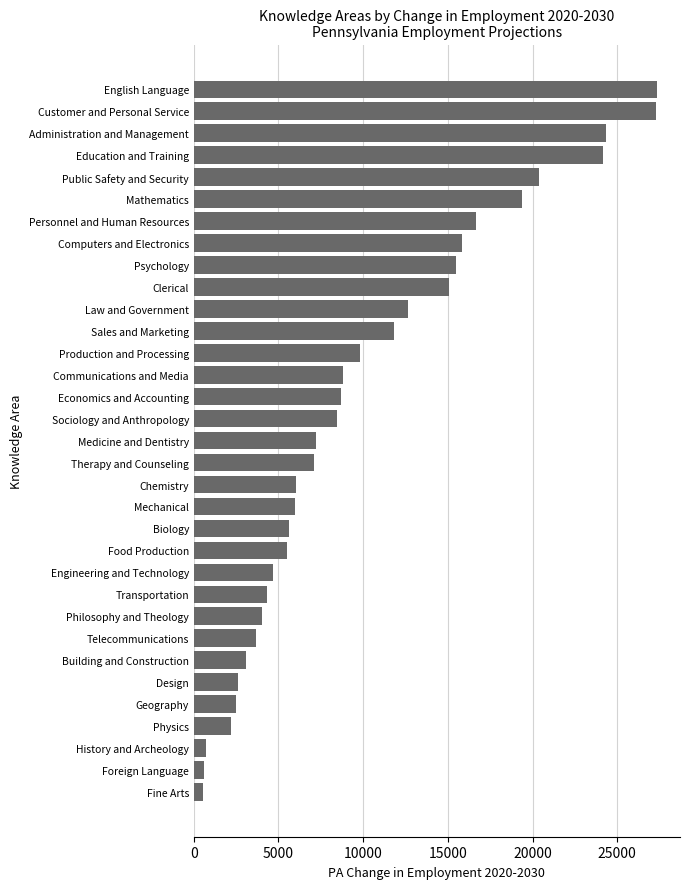

What is the greatest value displayed?

27340